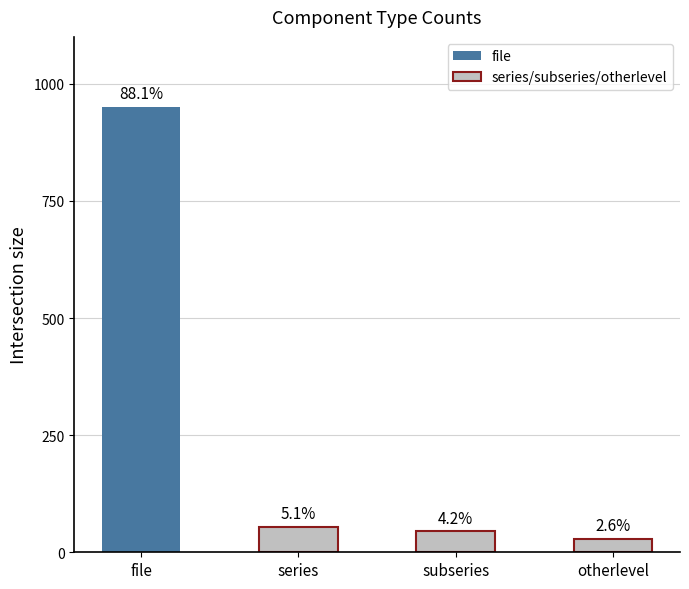

Rank the categories by value from lowest to highest.

otherlevel, subseries, series, file